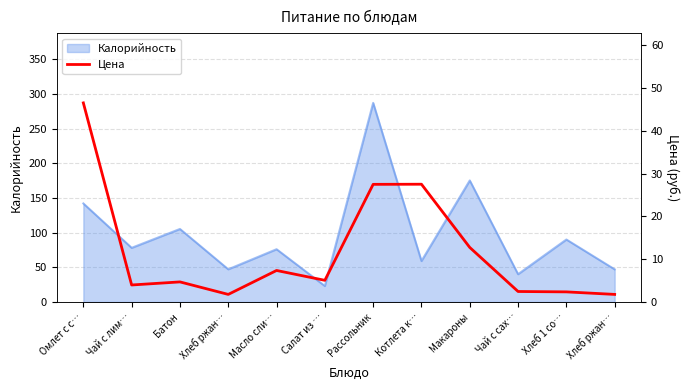

What is the sum of all values?

143.6